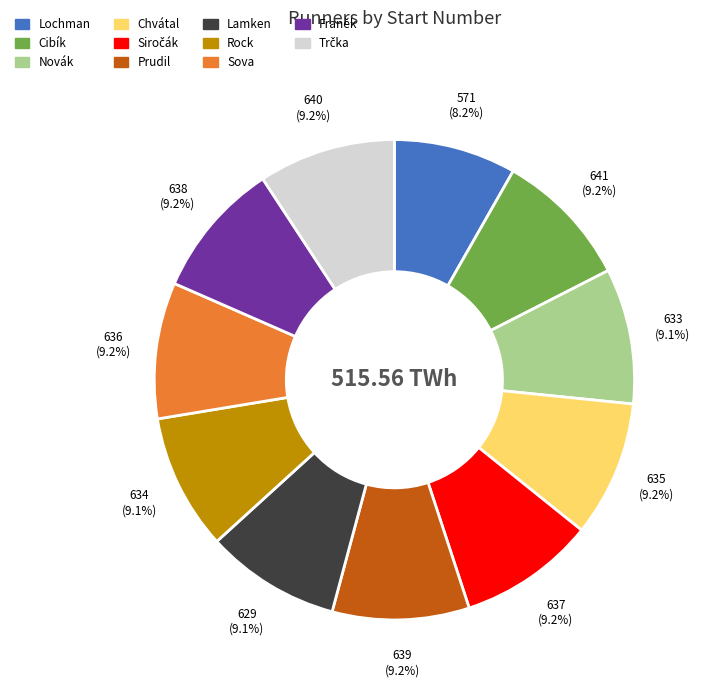

Approximately how many times larger is the value at Cibík compared to Rock?

1.0